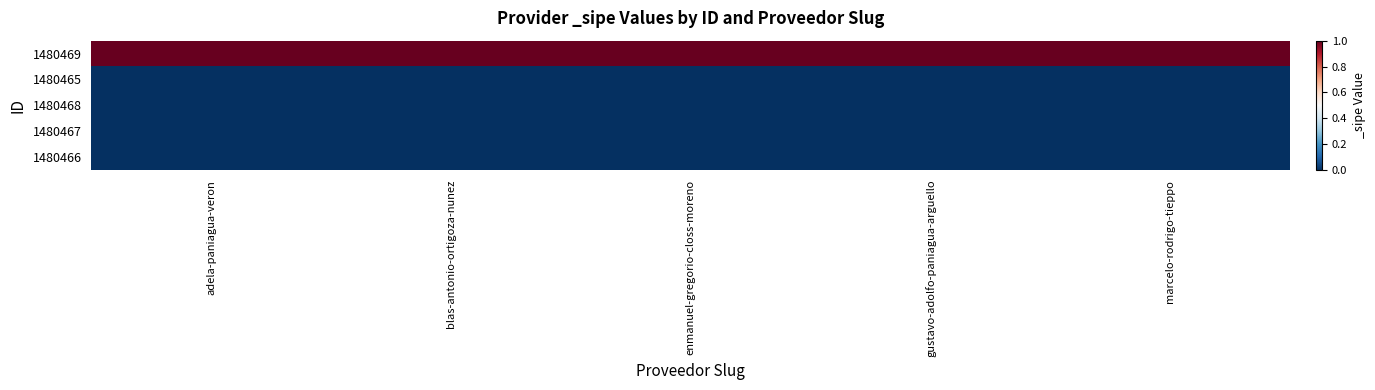

Which has a higher value, adela-paniagua-veron or enmanuel-gregorio-closs-moreno?

adela-paniagua-veron